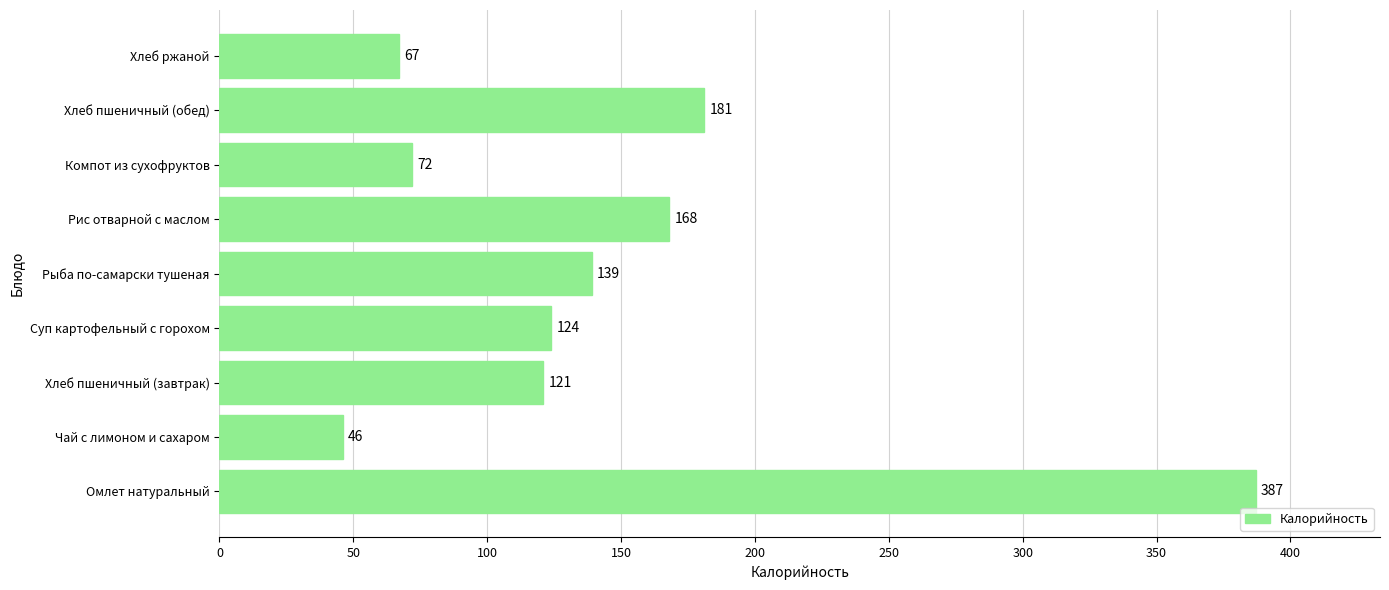

Is it true that the value at Рис отварной с маслом is 168?

True